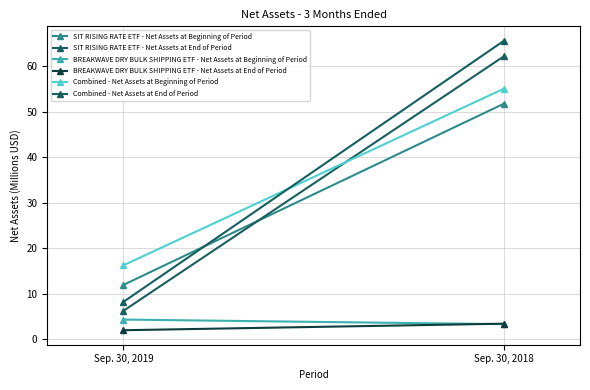

Which series has the widest spread of values?

Combined - Net Assets at End of Period